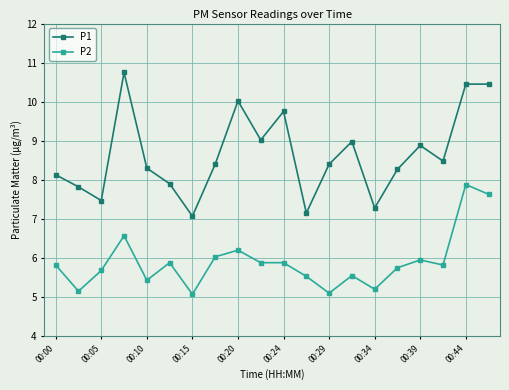

What is the difference between the maximum and minimum values in the P1 series?

3.7